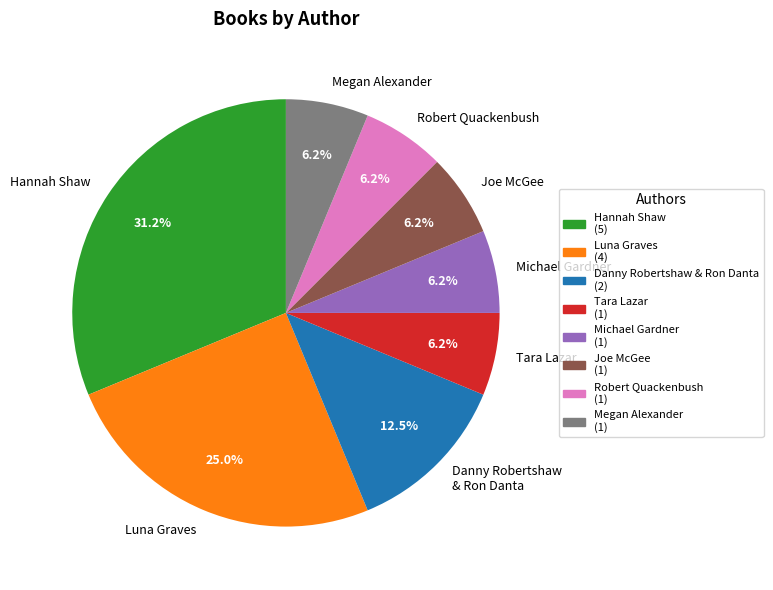

To the nearest percent, what portion does Luna Graves represent?

25%